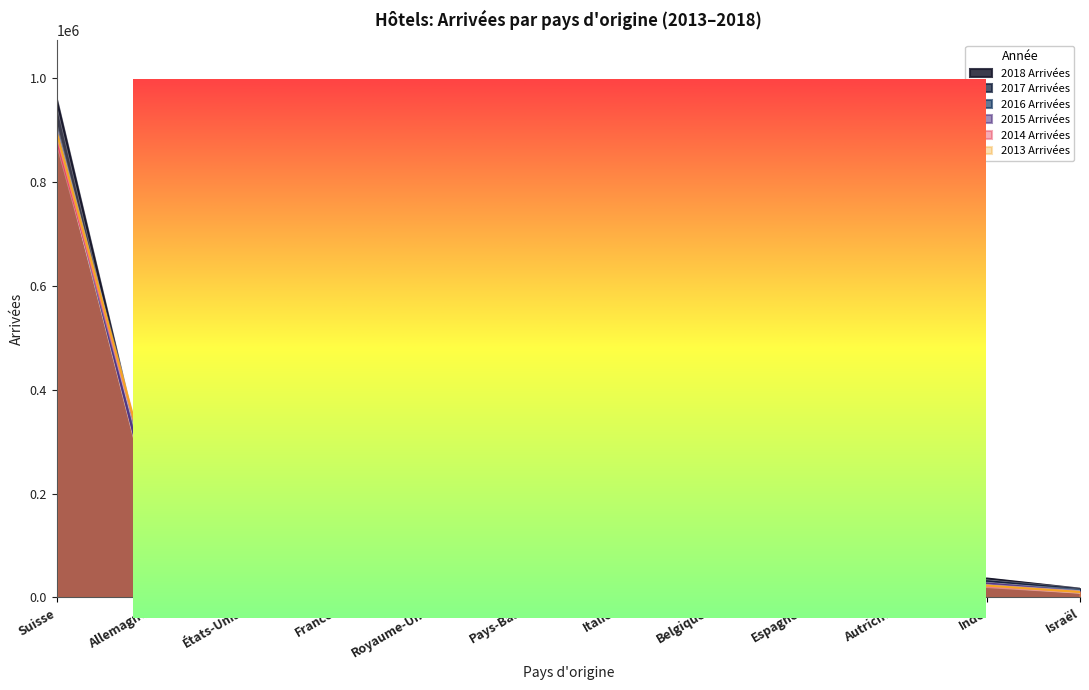

True or false: 2013 Arrivées has a value of 9918 at Pays-Bas.

False